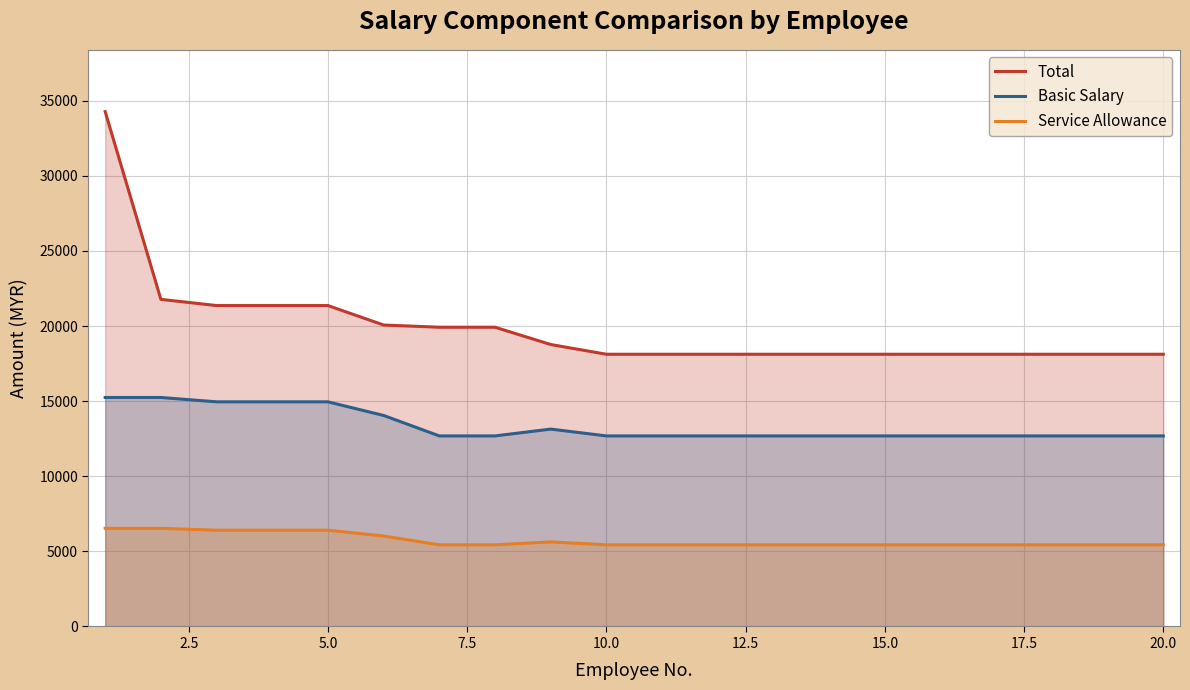

Rank the series by their average value, from highest to lowest.

Total, Basic Salary, Service Allowance